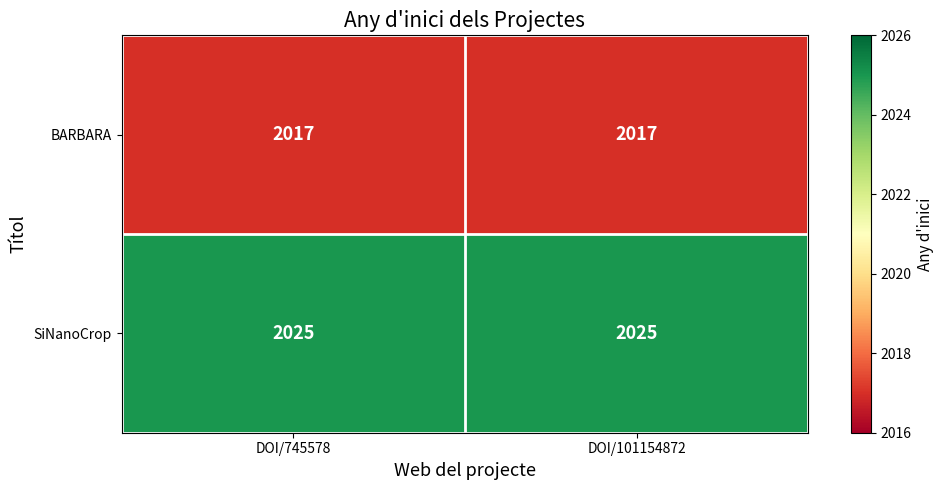

Read the BARBARA value at DOI/101154872.

2017